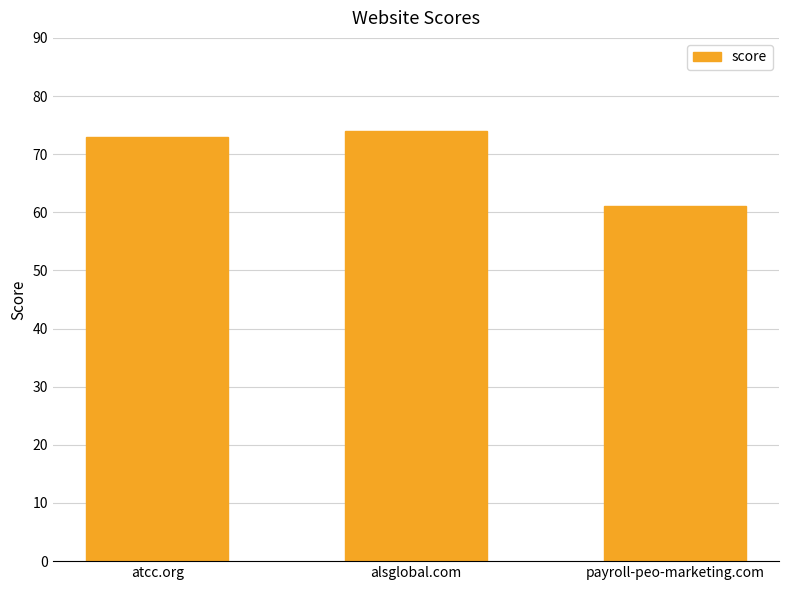

How many data points are less than 73?

1